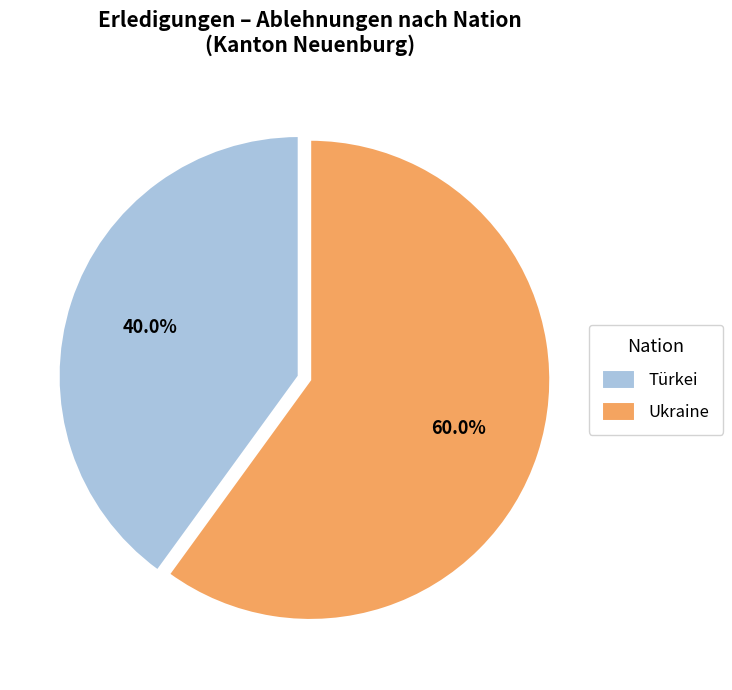

What is the largest slice in the pie chart?

Ukraine